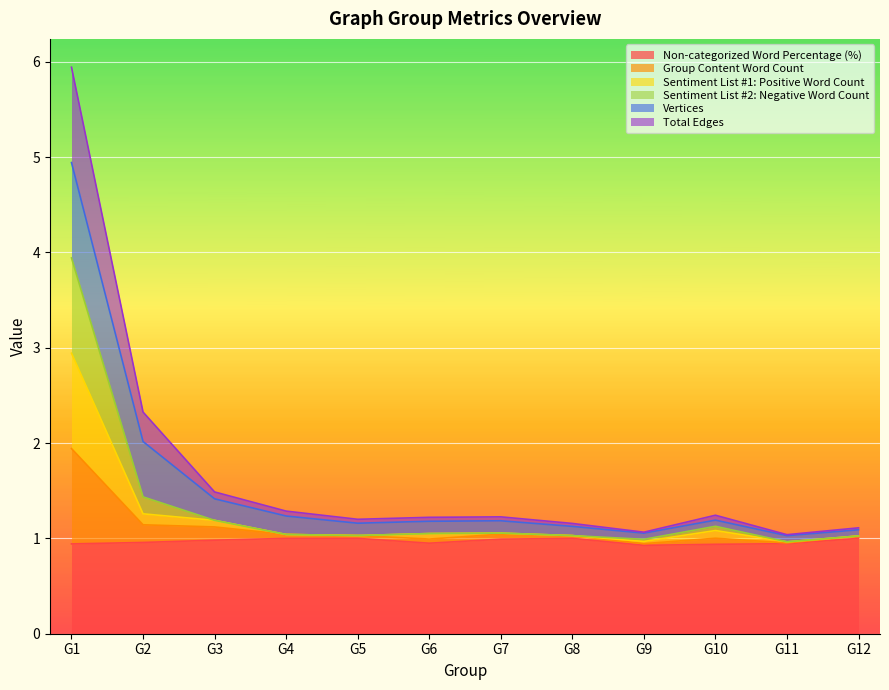

Which series has the widest spread of values?

Total Edges